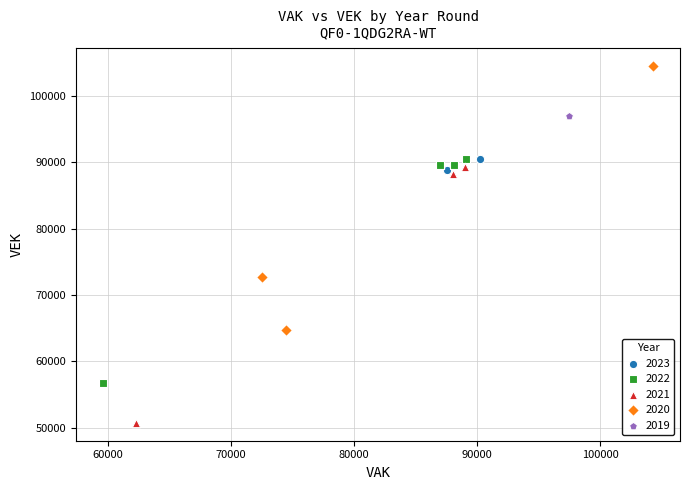

Which series reaches the maximum Y coordinate?

2020